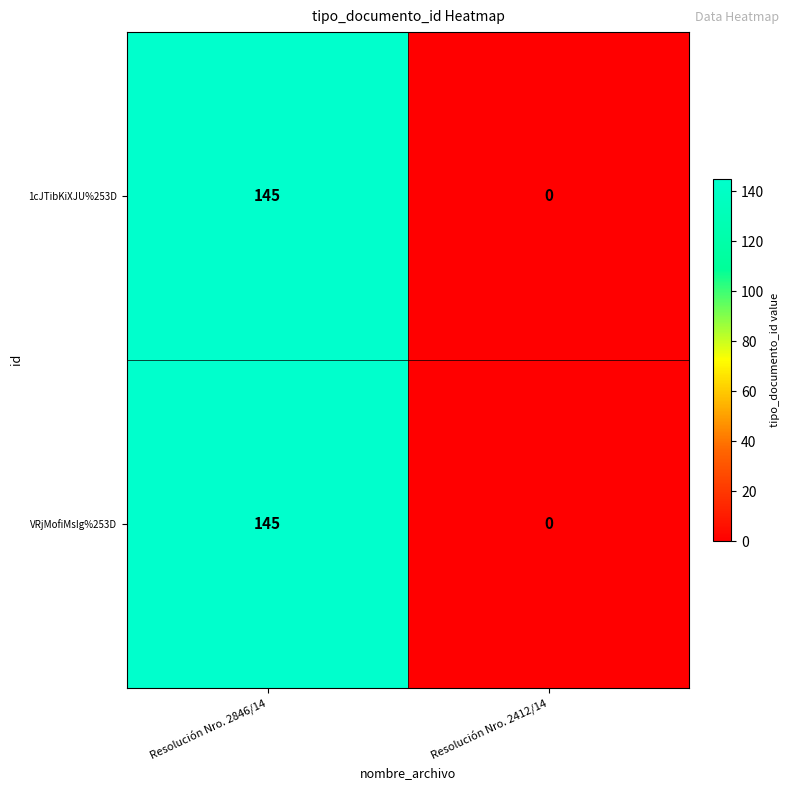

Is the value of VRjMofiMsIg%253D at Resolución Nro. 2412/14 greater than the value of 1cJTibKiXJU%253D at Resolución Nro. 2846/14?

No